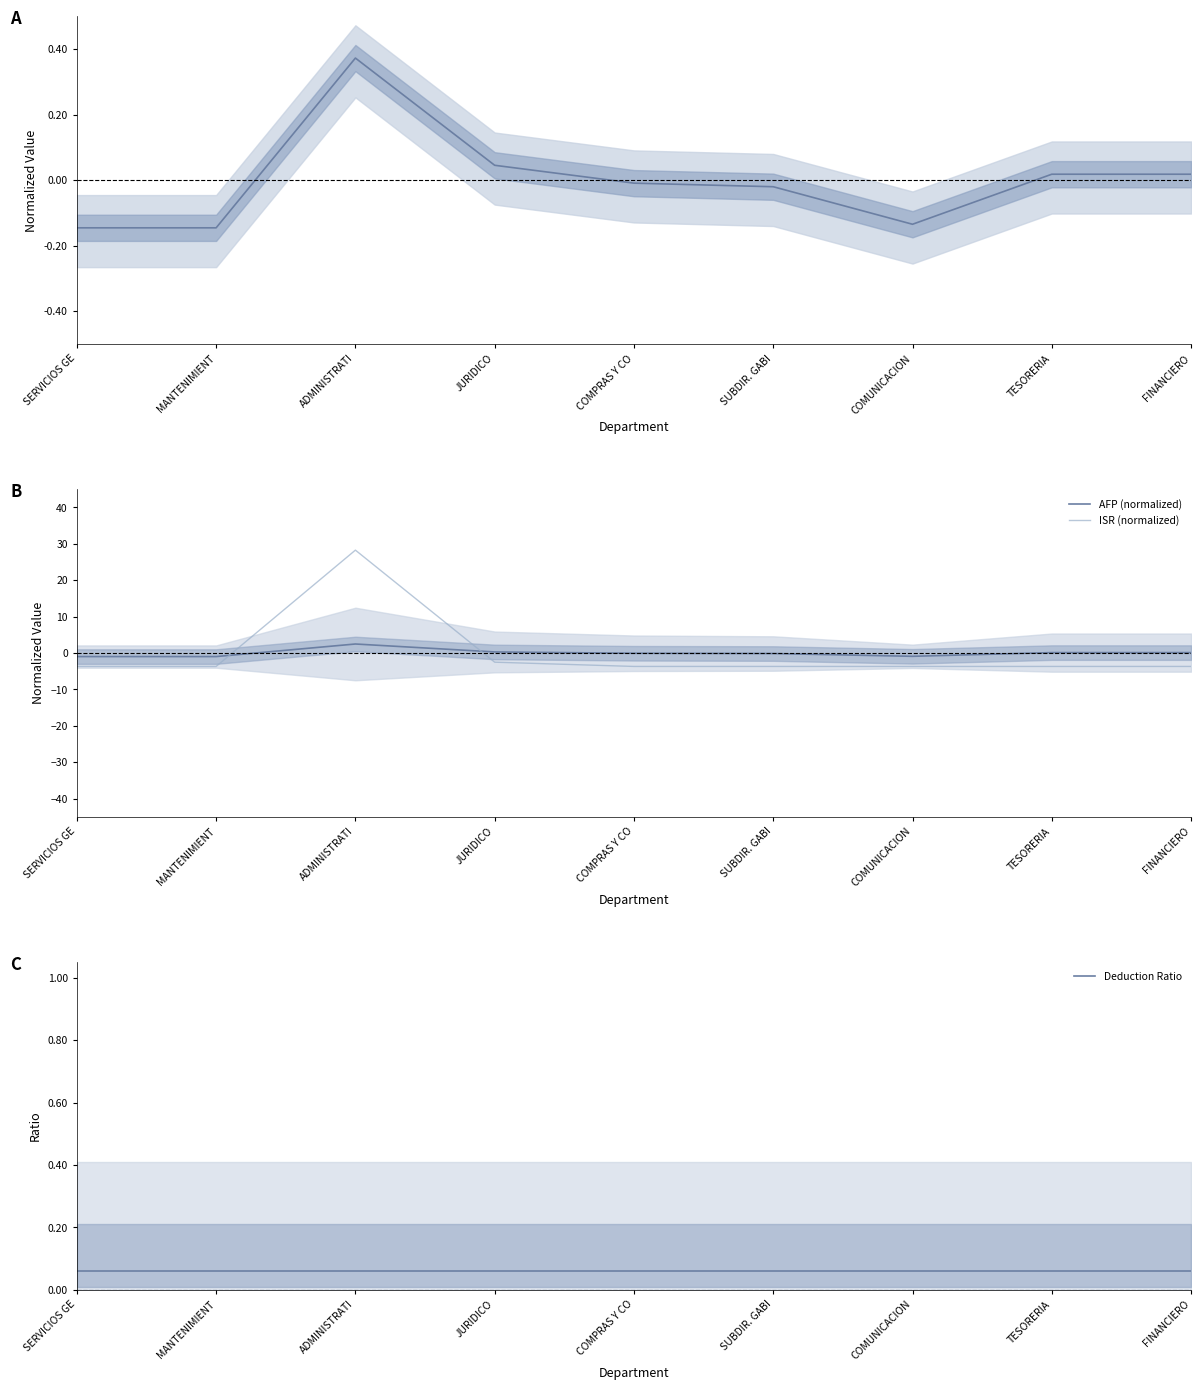

In Ingreso Bruto (normalized), how many points are higher than both neighbors (excluding endpoints)?

1